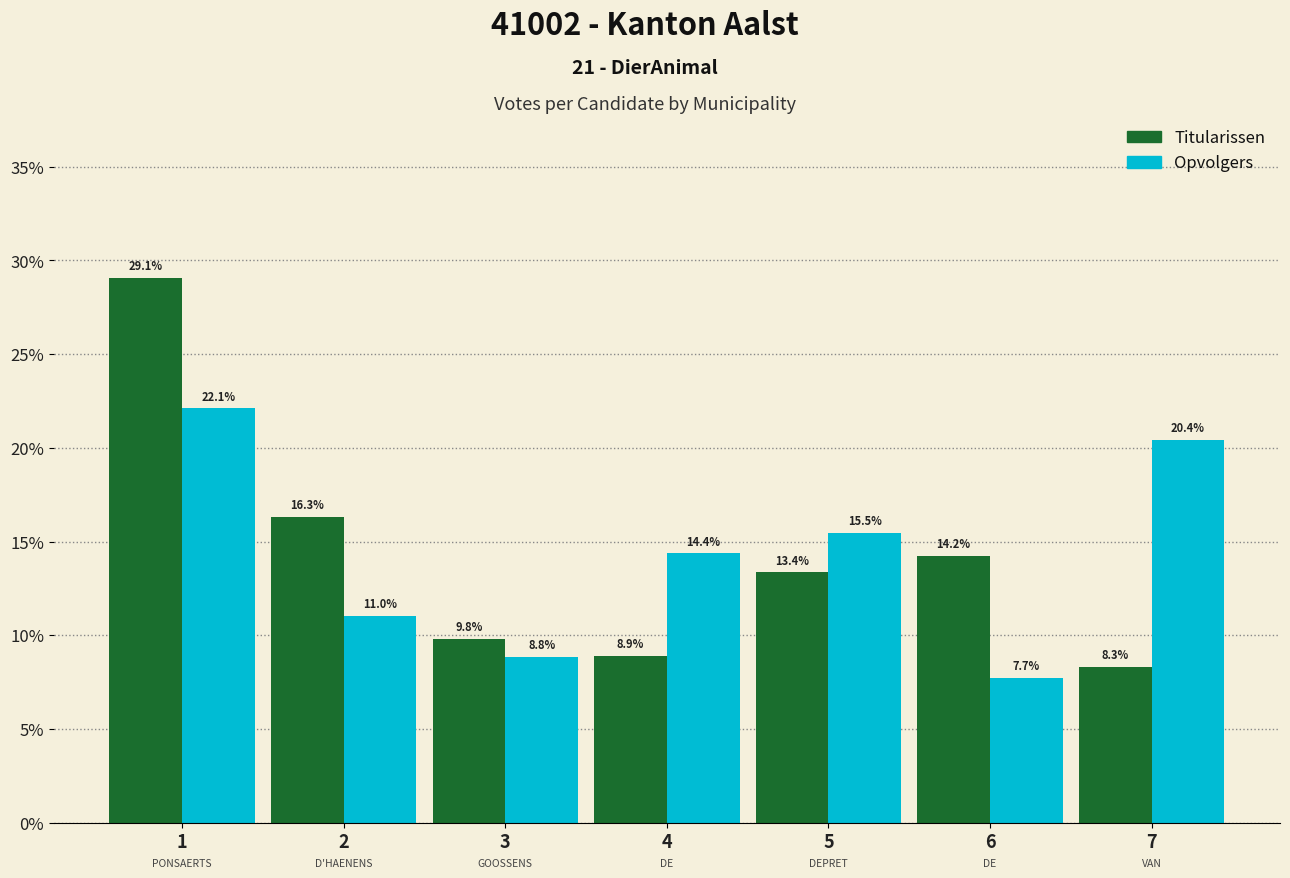

Reading right to left, transcribe all the data shown in this chart.

Titularissen: 8.3	14.2	13.4	8.9	9.8	16.3	29.1
Opvolgers: 20.4	7.7	15.5	14.4	8.8	11.0	22.1